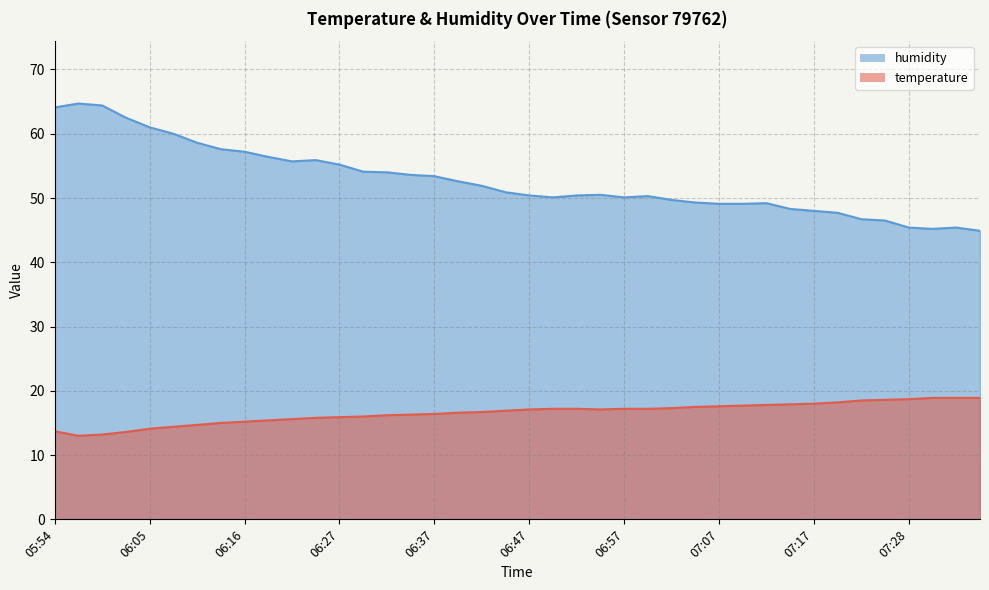

Is the value of humidity at 05:54 greater than the value of temperature at 07:02?

Yes